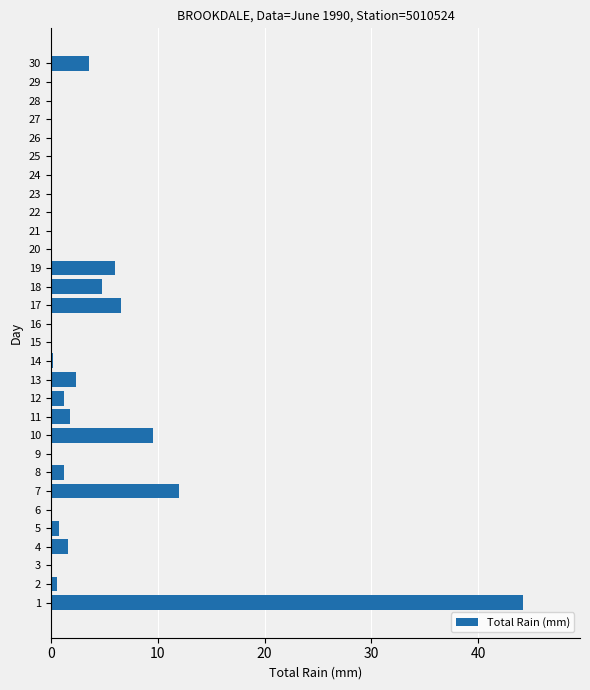

Between 18 and 17, which is larger?

17